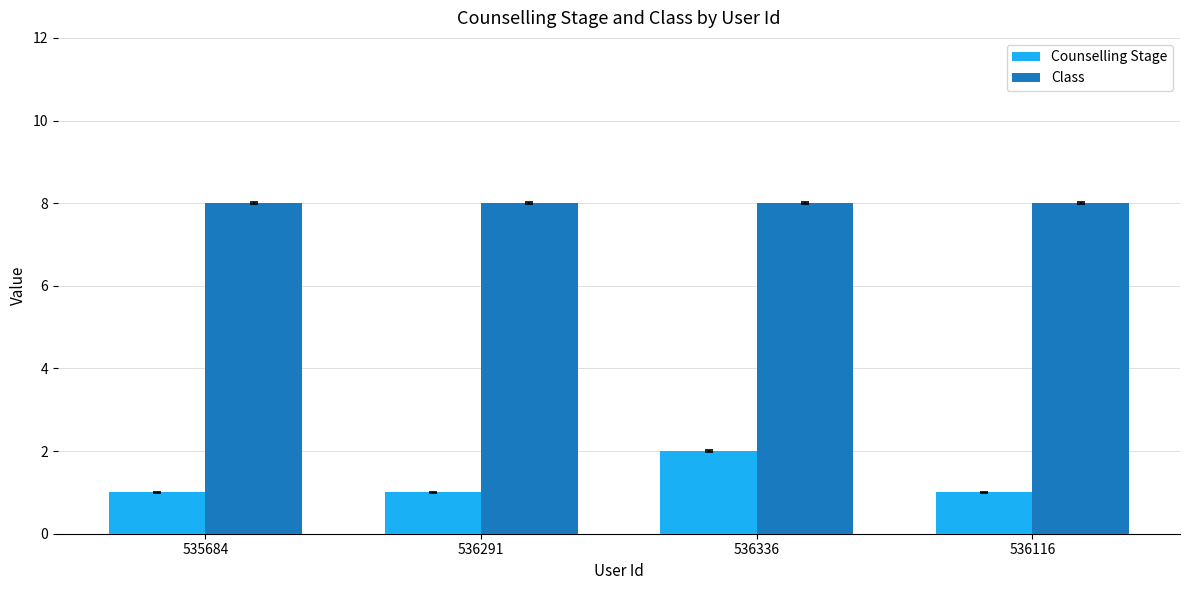

What is the sum of all Counselling Stage values?

5